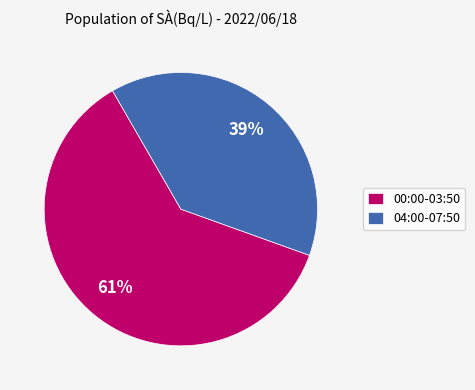

Is there any slice that represents more than half of the pie?

Yes